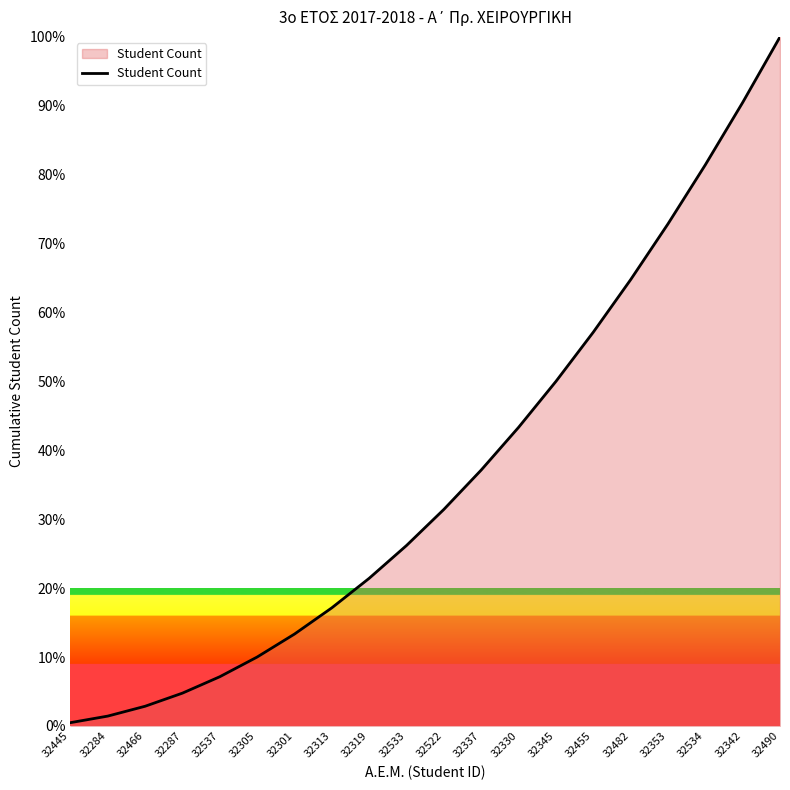

Between 32330 and 32305, which is larger?

32330